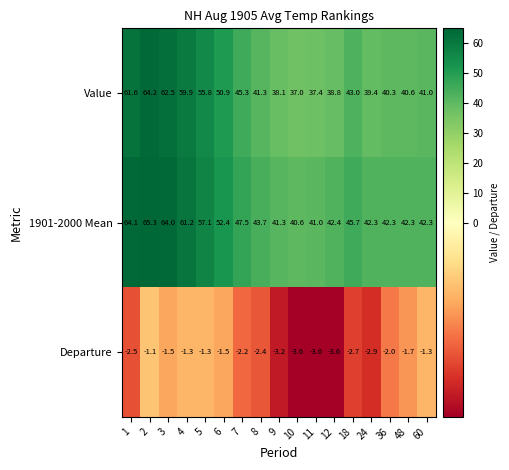

What is the difference between the Departure values at 48 and 4?

0.4